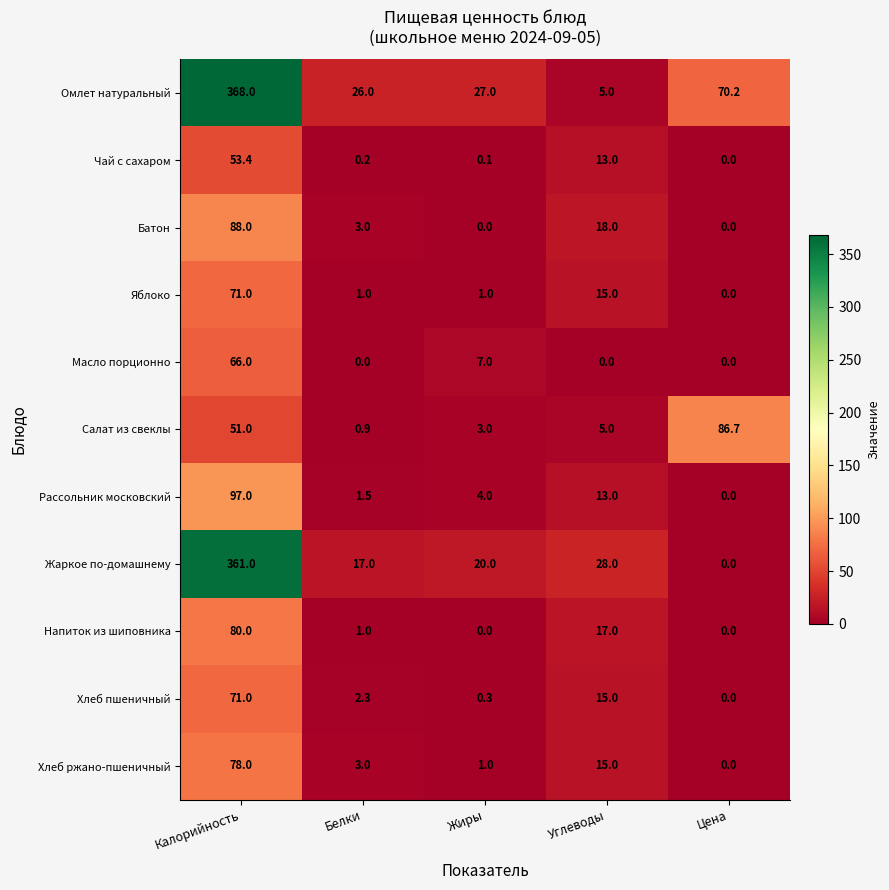

What is the approximate value of Напиток из шиповника at Углеводы?

17.0